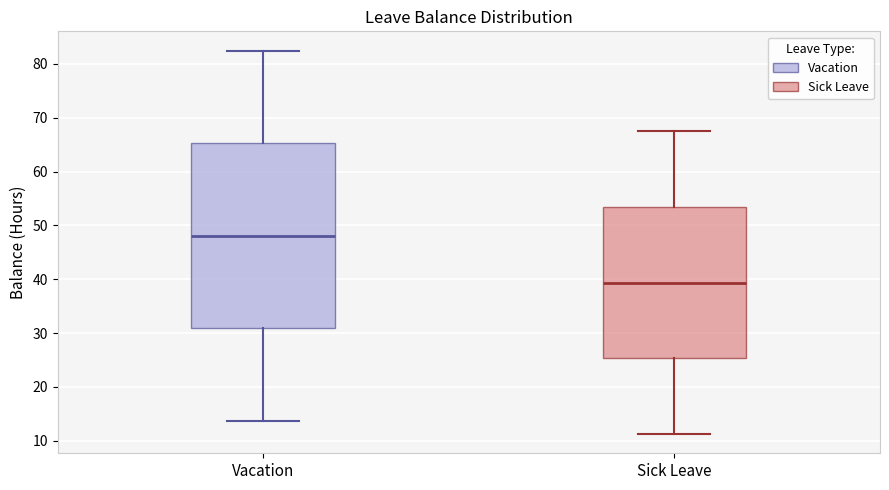

Which box's median line is the lowest?

Sick Leave